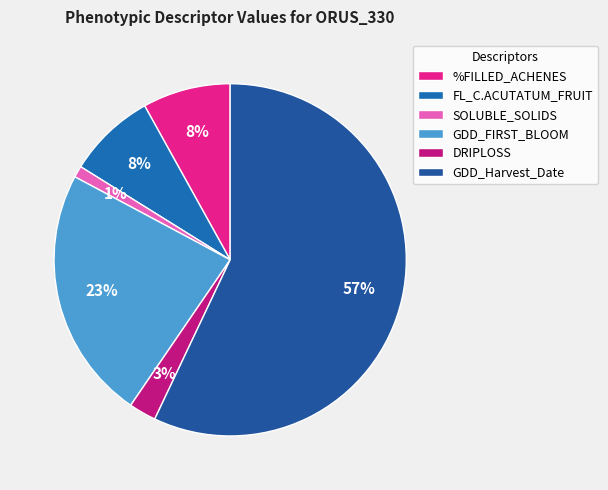

What is the majority slice?

GDD_Harvest_Date